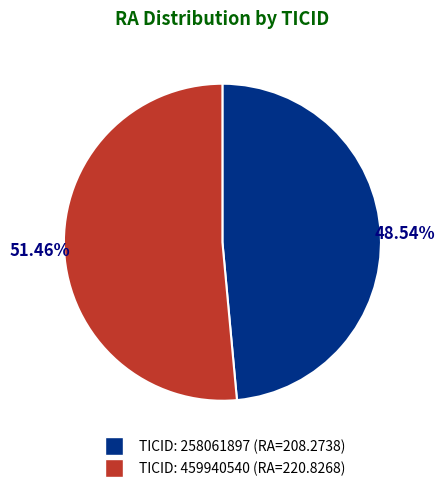

To the nearest percent, what is the average slice percentage?

50%